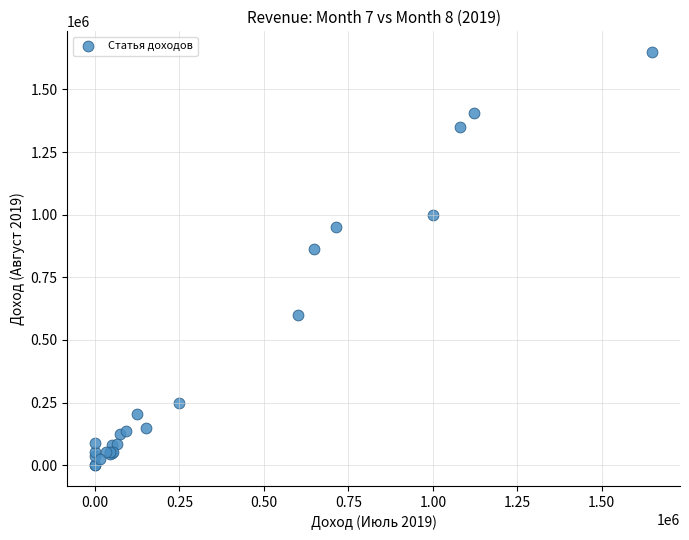

What Y value in the scatter plot is closest to 824500?

864000